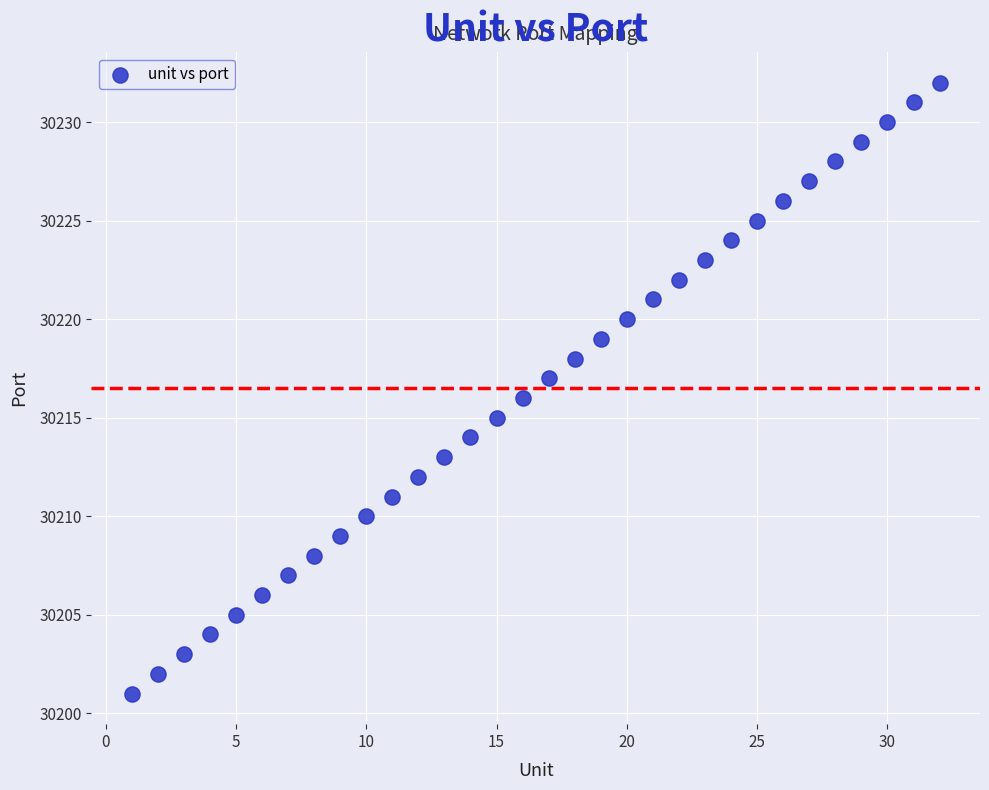

What is the range of Y values (max minus min)?

31